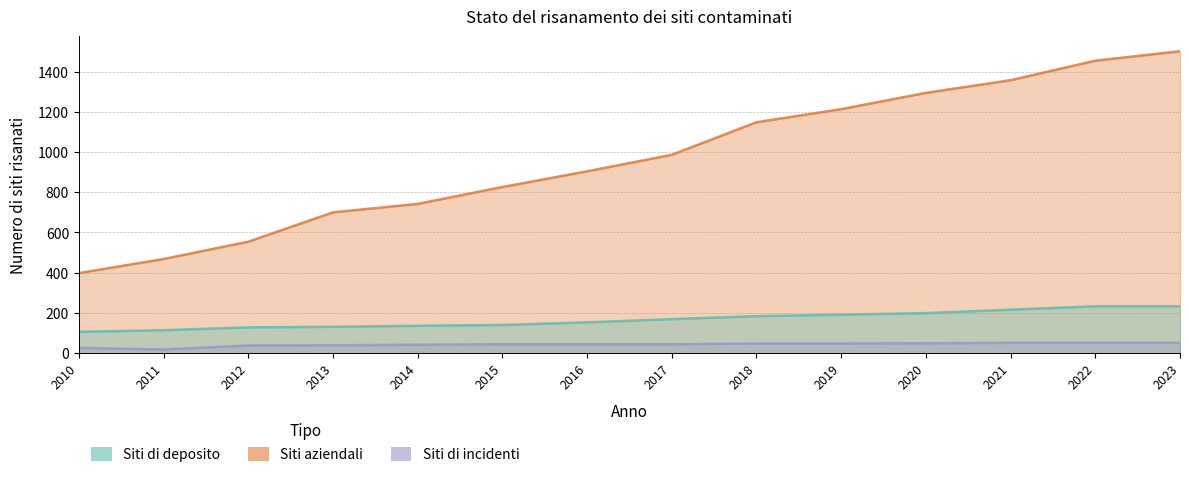

The Siti di deposito series shows 169 at 2017. True or false?

True